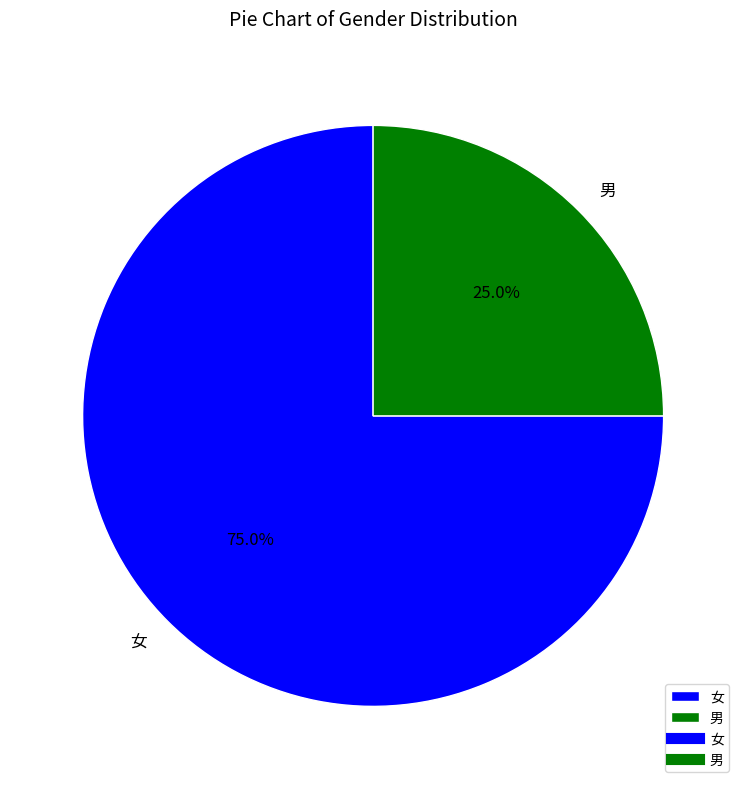

What is the total percentage of 男 and 女?

100.0%